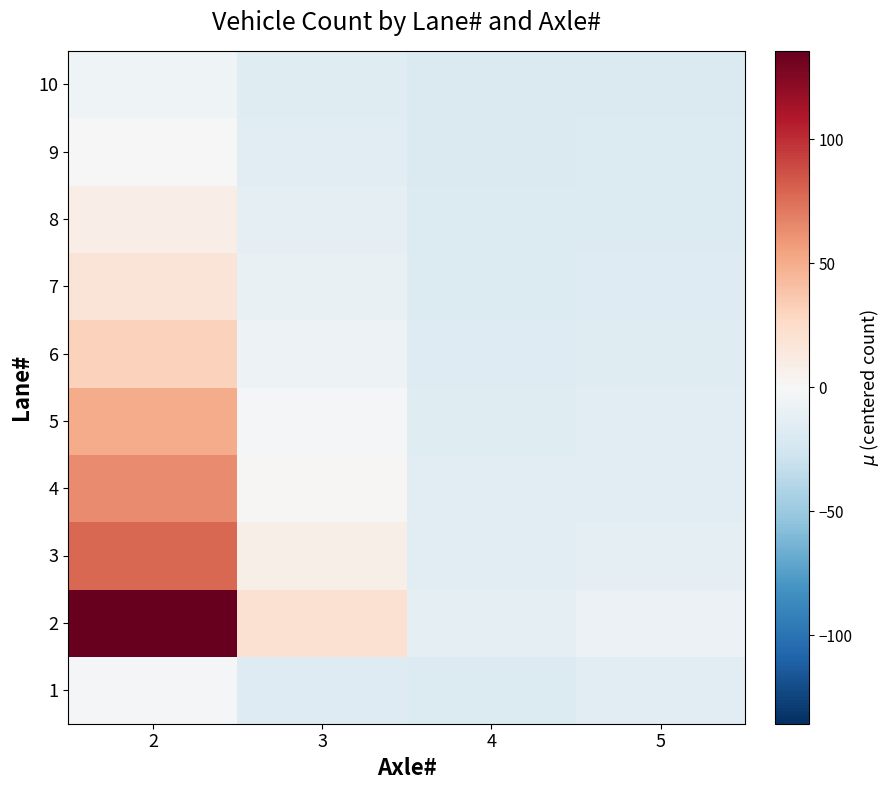

How many data points does each series have?

4